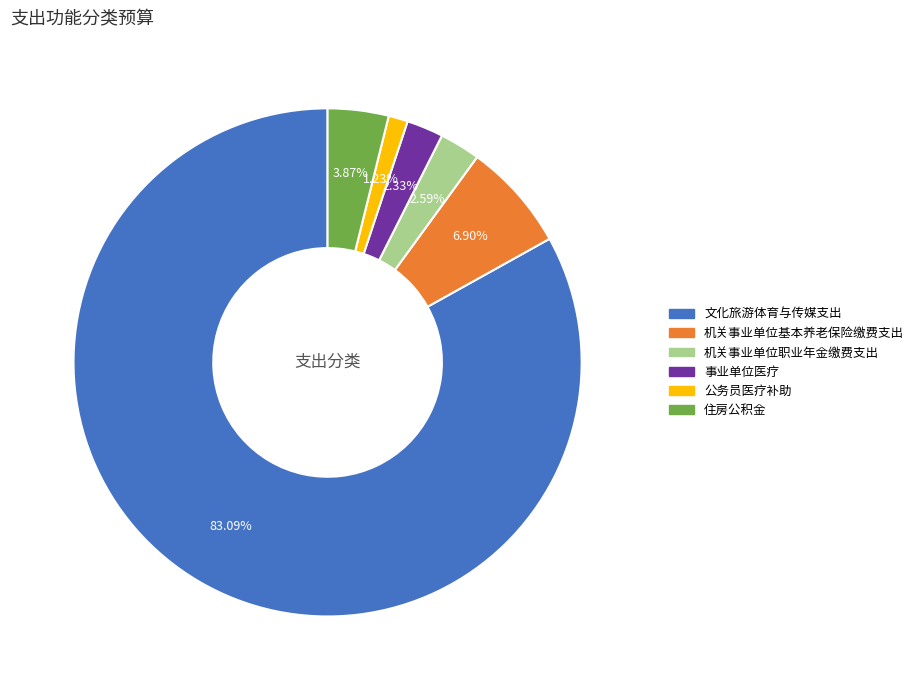

Which category has the biggest portion of the pie?

文化旅游体育与传媒支出